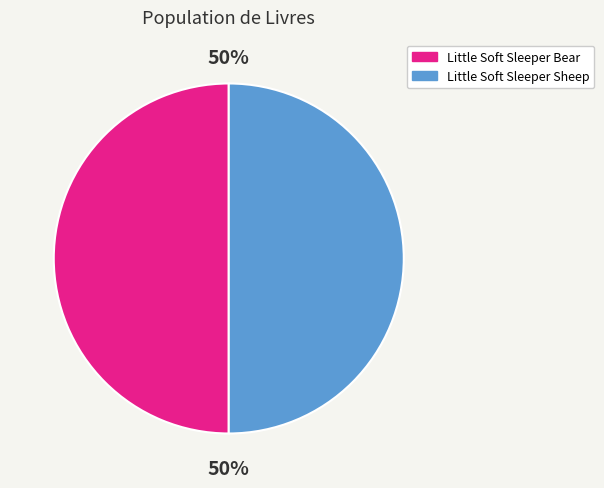

Count the number of slices in the pie.

2